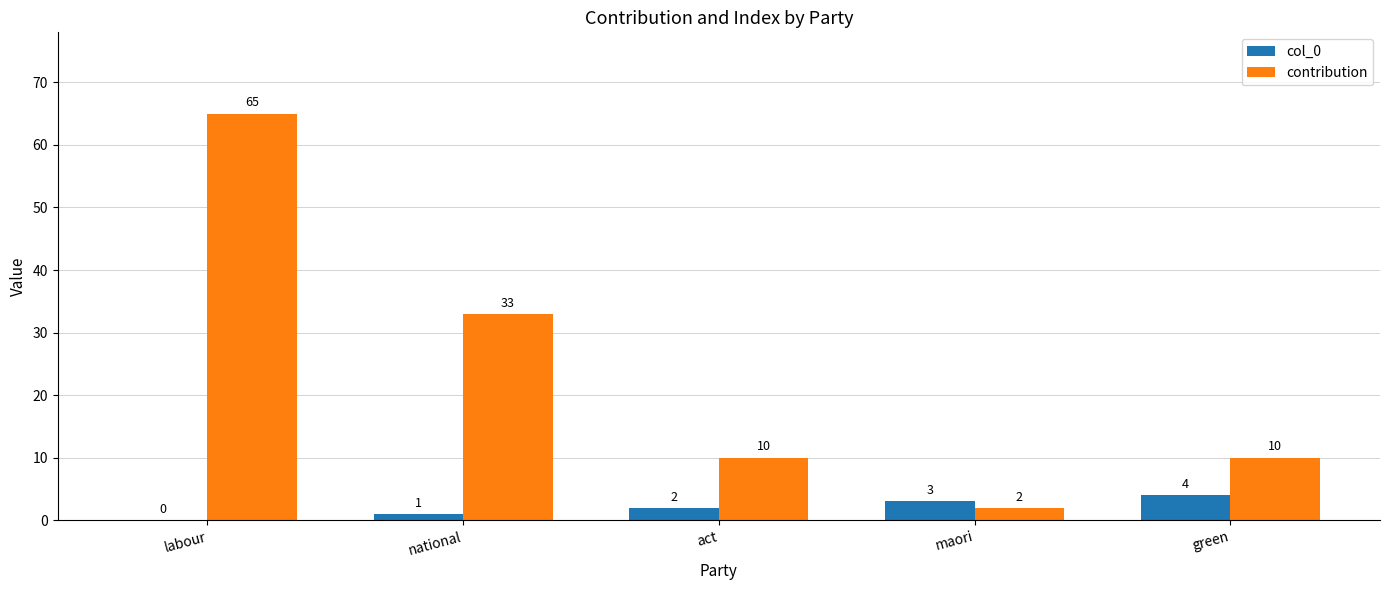

Which series has the largest range (max minus min)?

contribution